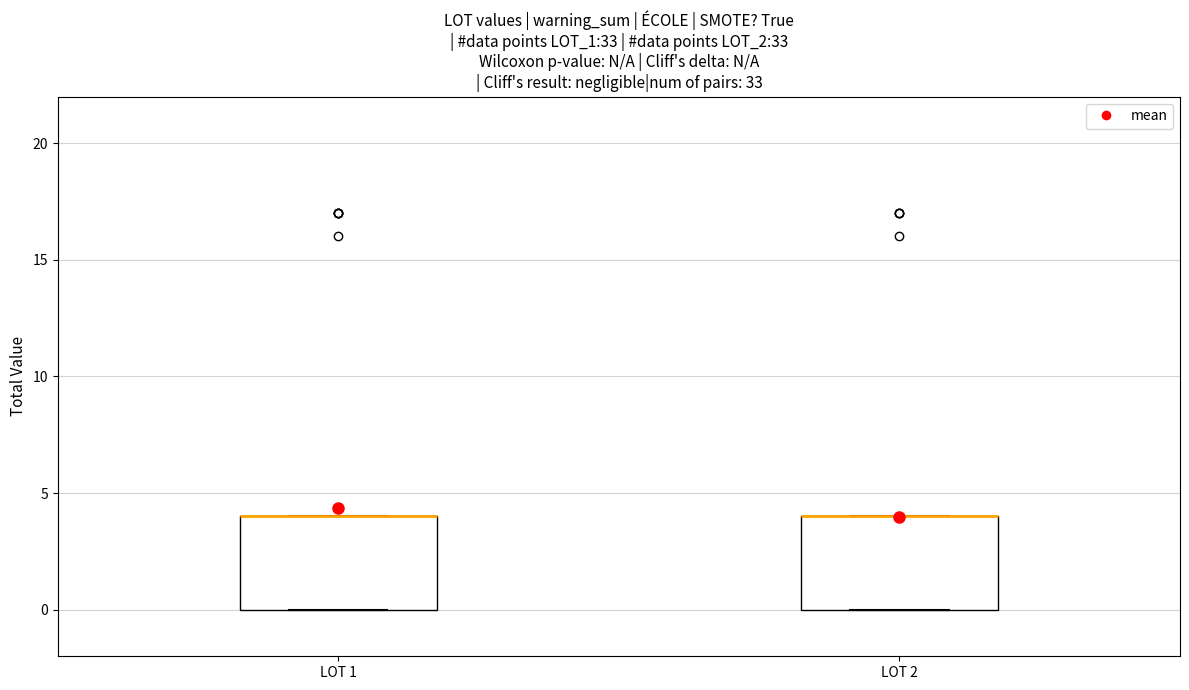

Where is the lower edge of the box for LOT 2 on the y-axis? The values are not printed on the chart, so give them approximately, as read against the axis.

0